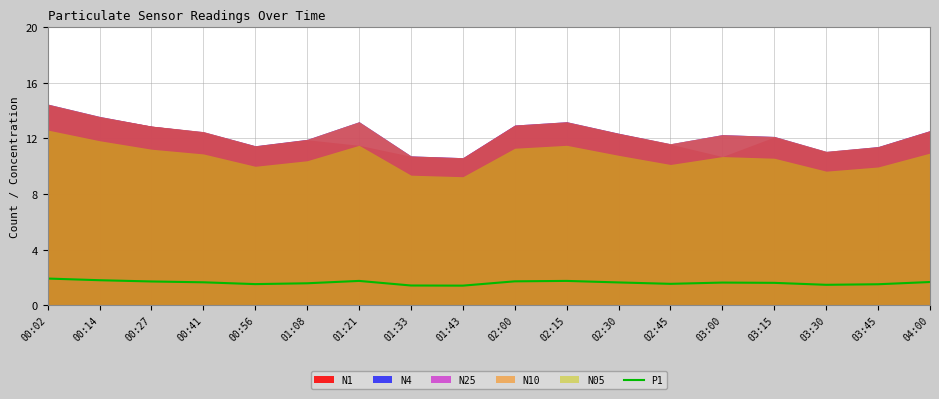

List the labels in order of value, smallest first.

01:43, 01:33, 03:30, 03:45, 00:56, 02:45, 01:08, 03:15, 03:00, 02:30, 00:41, 04:00, 00:27, 02:00, 01:21, 02:15, 00:14, 00:02